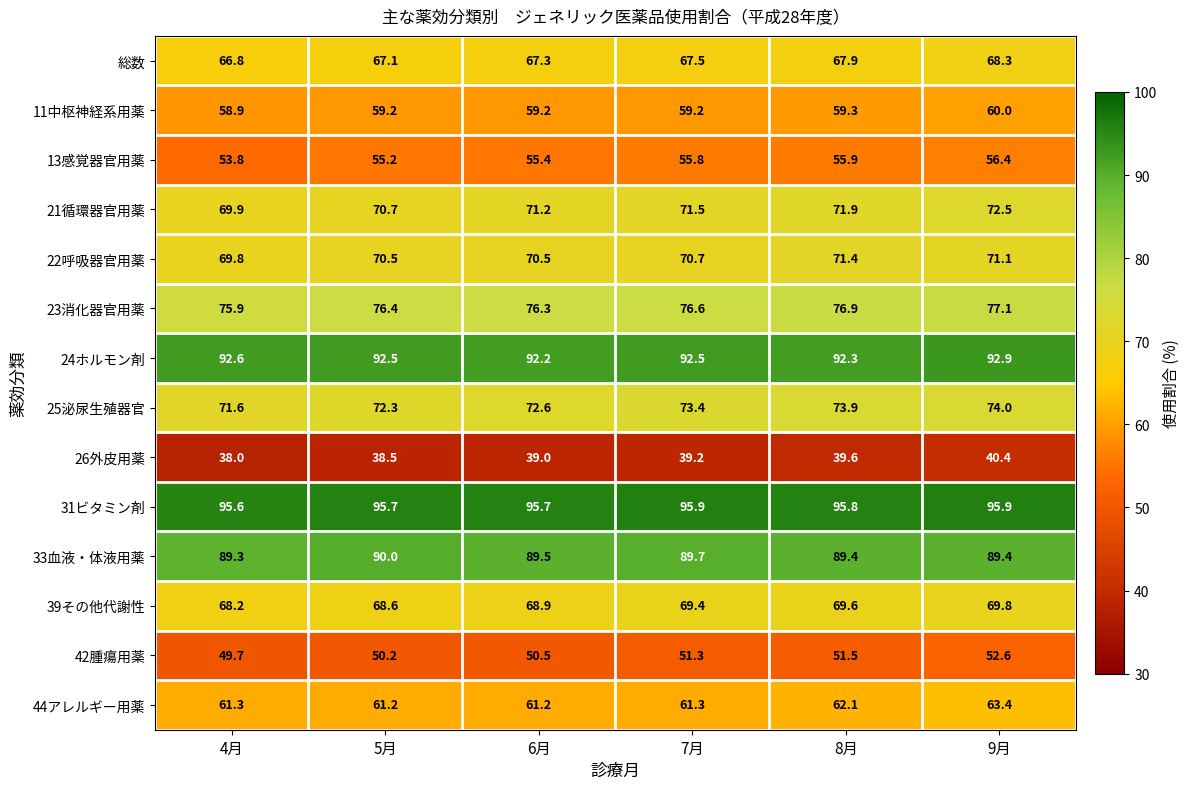

How many categories are shown in the chart?

6